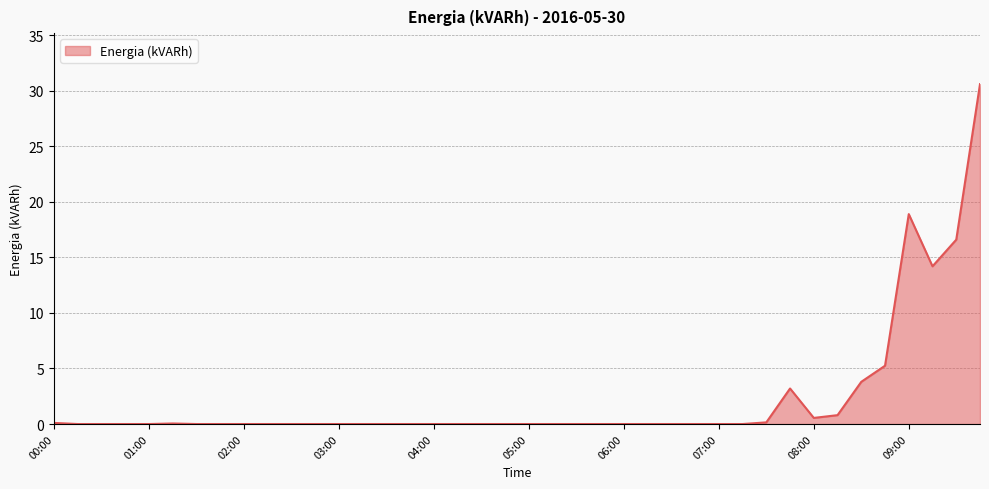

What is the greatest value displayed?

30.6